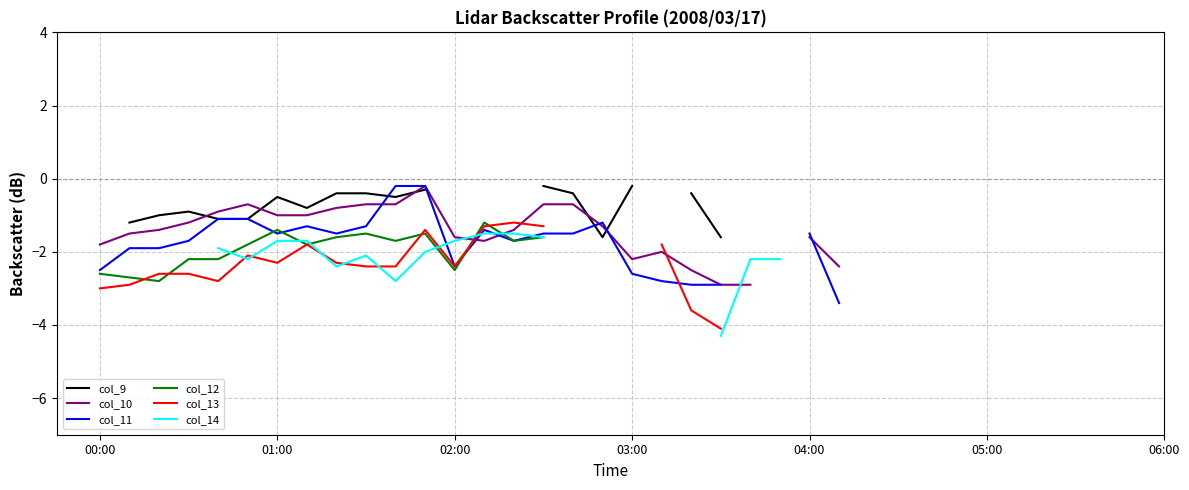

How many values in the col_11 series are below -1?

22